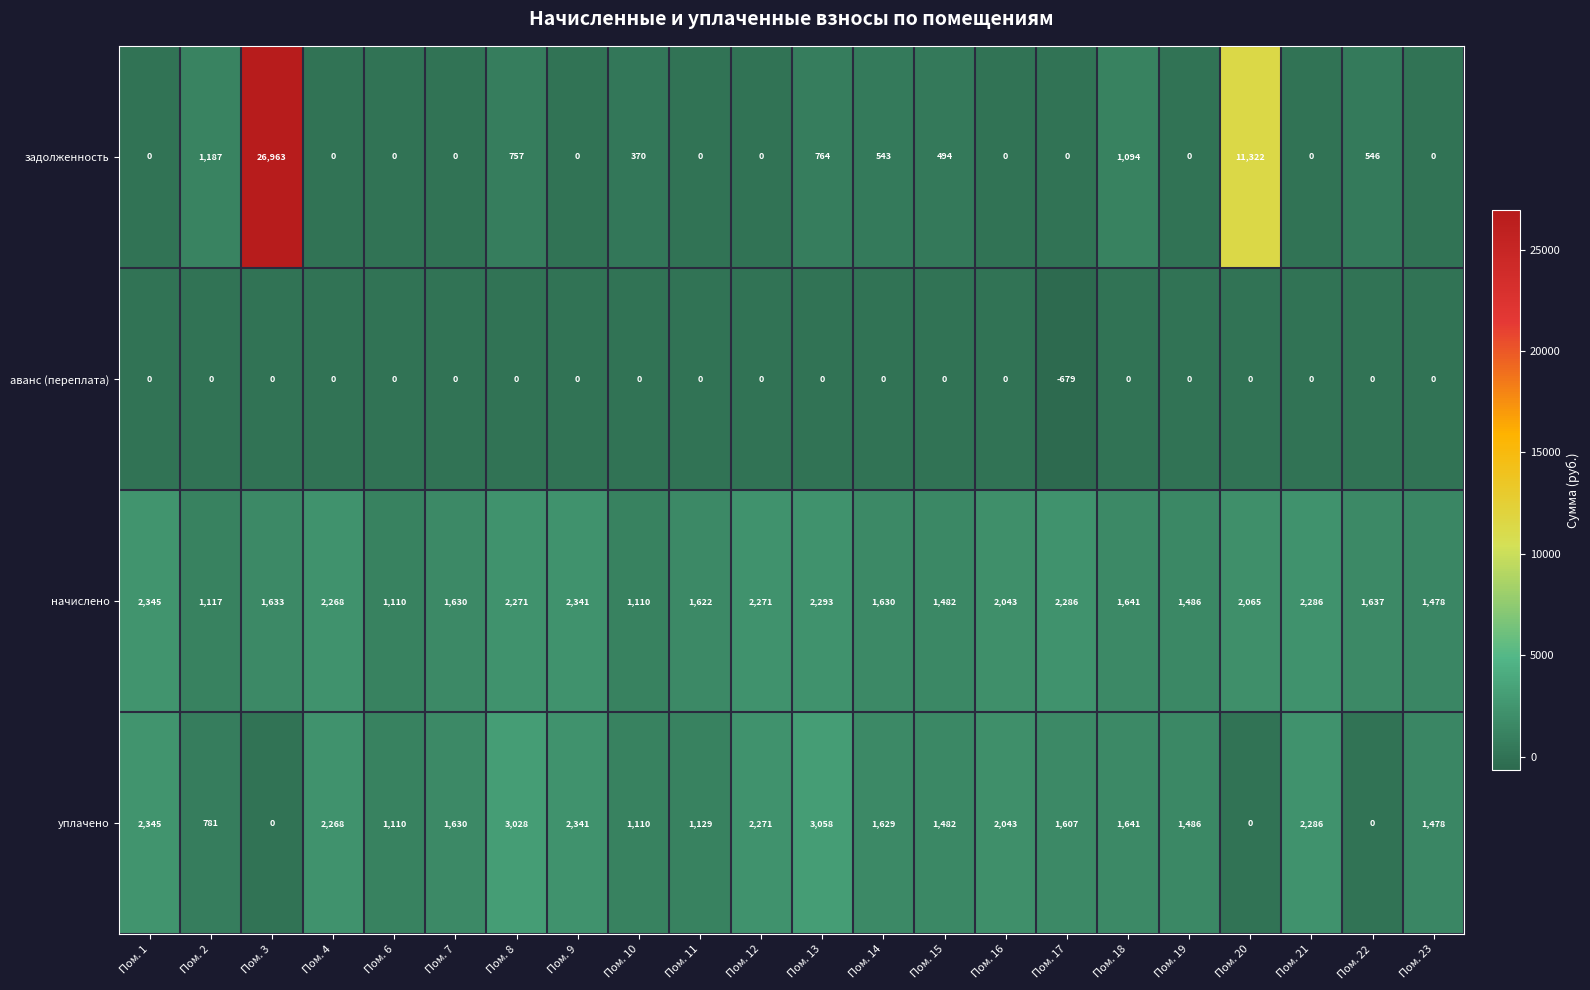

How many values in the задолженность series exceed 0?

10